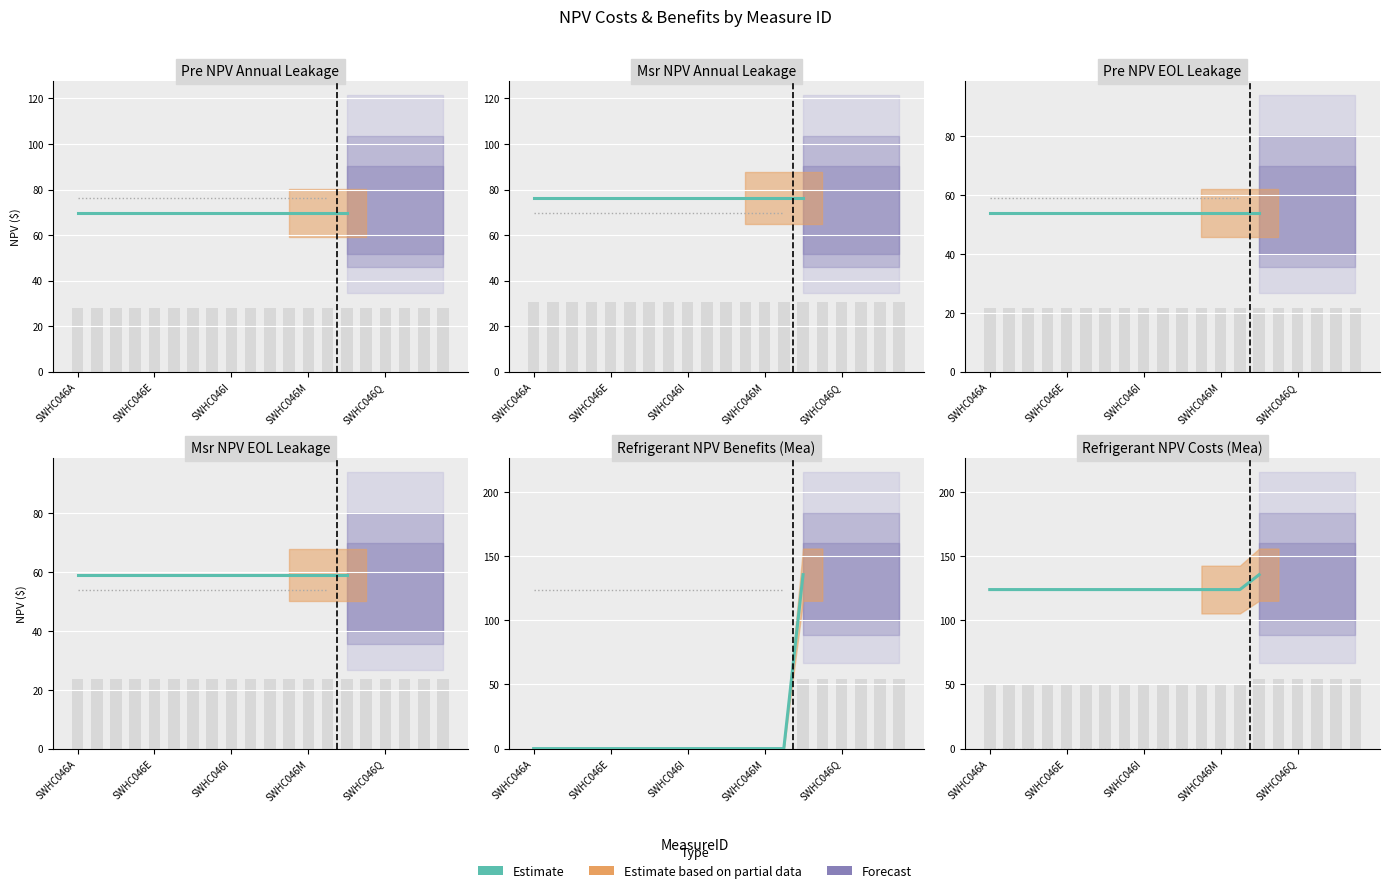

Does the chart contain any negative values?

No